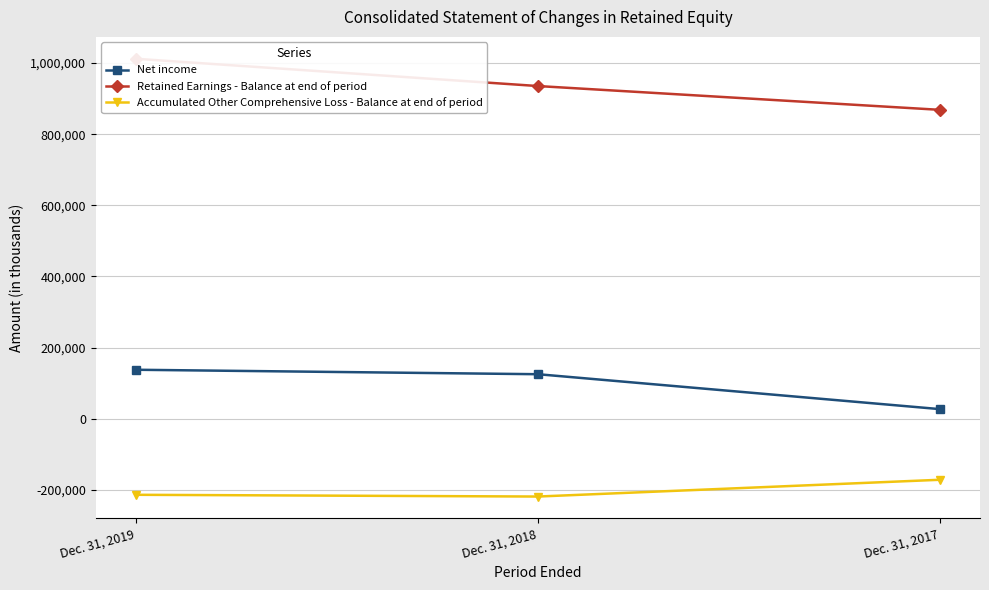

Reading left to right, what are all the values shown in this chart?

Net income: Dec. 31, 2019=137649	Dec. 31, 2018=125115	Dec. 31, 2017=26956
Retained Earnings - Balance at end of period: Dec. 31, 2019=1012266	Dec. 31, 2018=935577	Dec. 31, 2017=868675
Accumulated Other Comprehensive Loss - Balance at end of period: Dec. 31, 2019=-214003	Dec. 31, 2018=-218927	Dec. 31, 2017=-171762